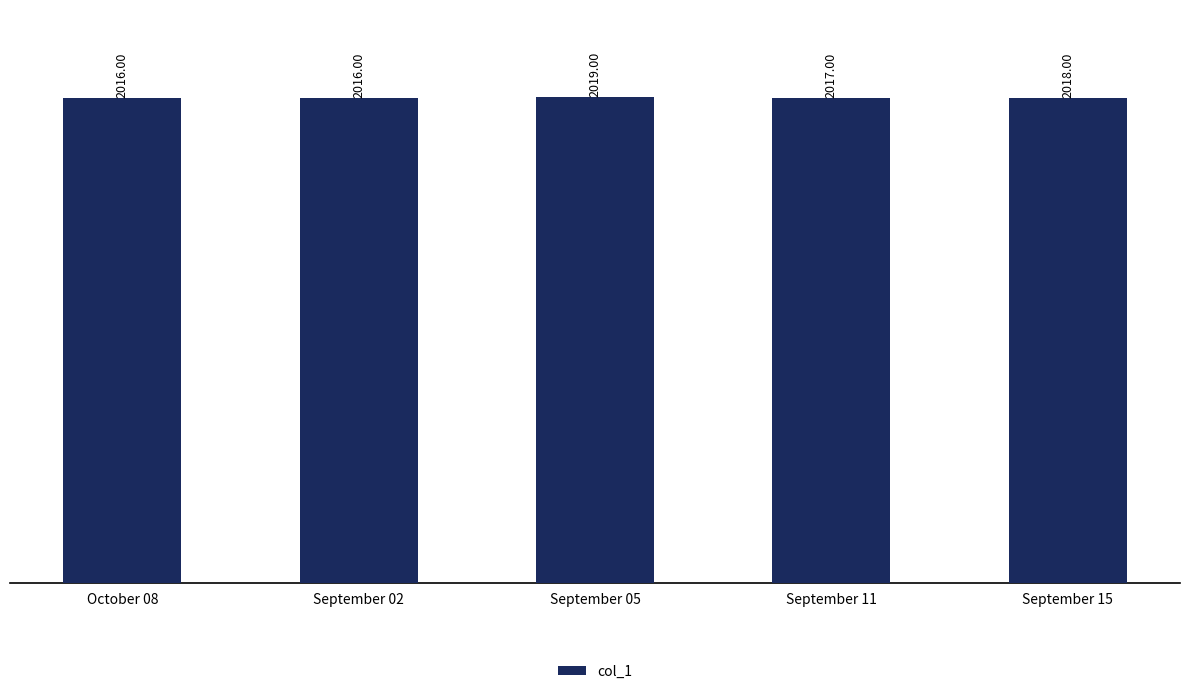

How many values are below 2017?

2